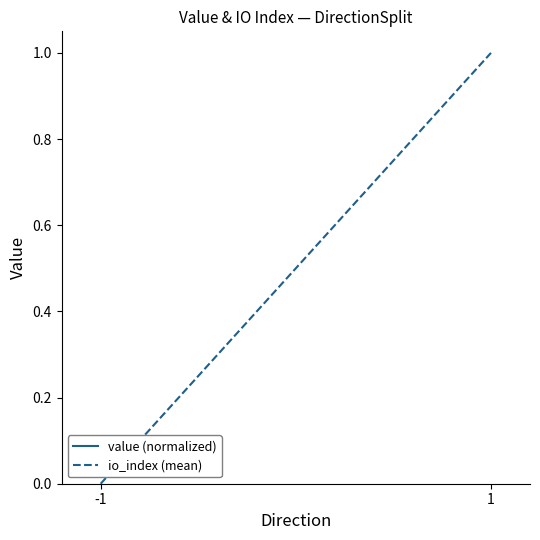

Between -1 and 1, which is larger?

-1